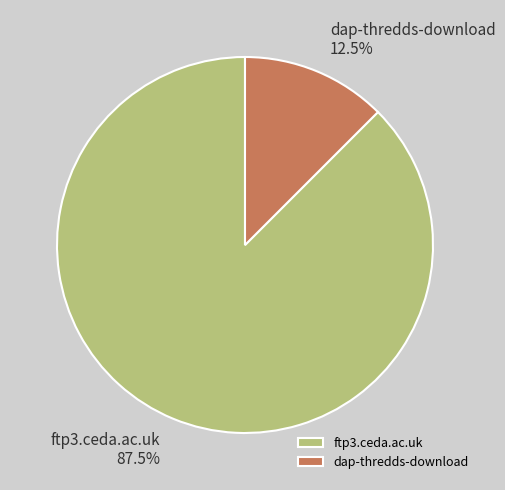

Count the number of slices in the pie.

2